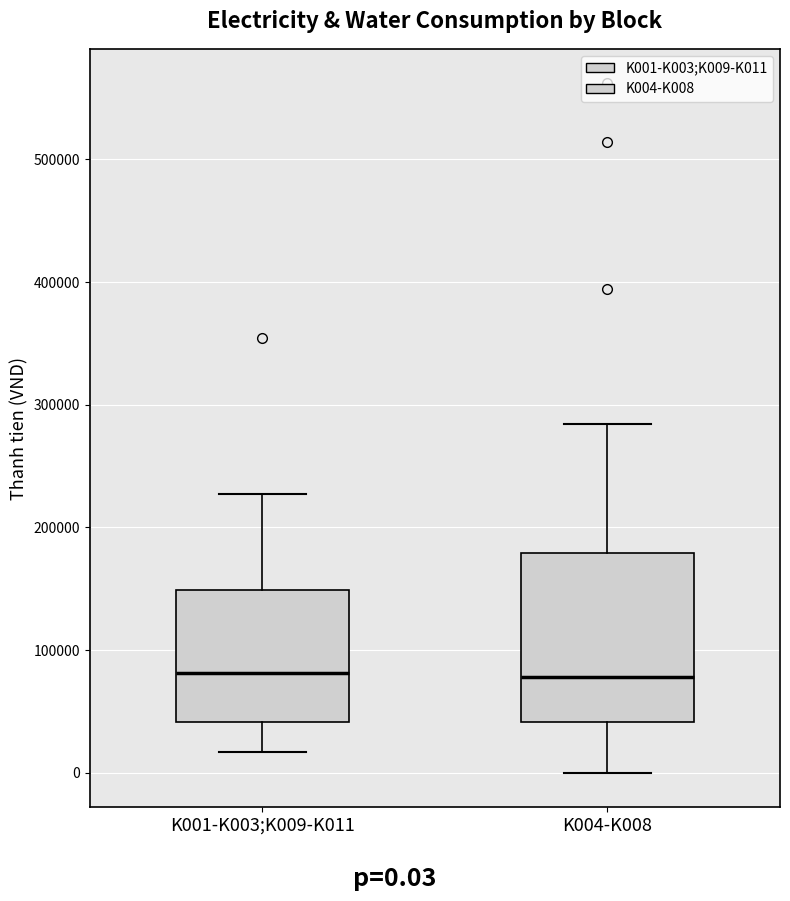

Which box is the tallest, from its lower edge to its upper edge?

K004-K008